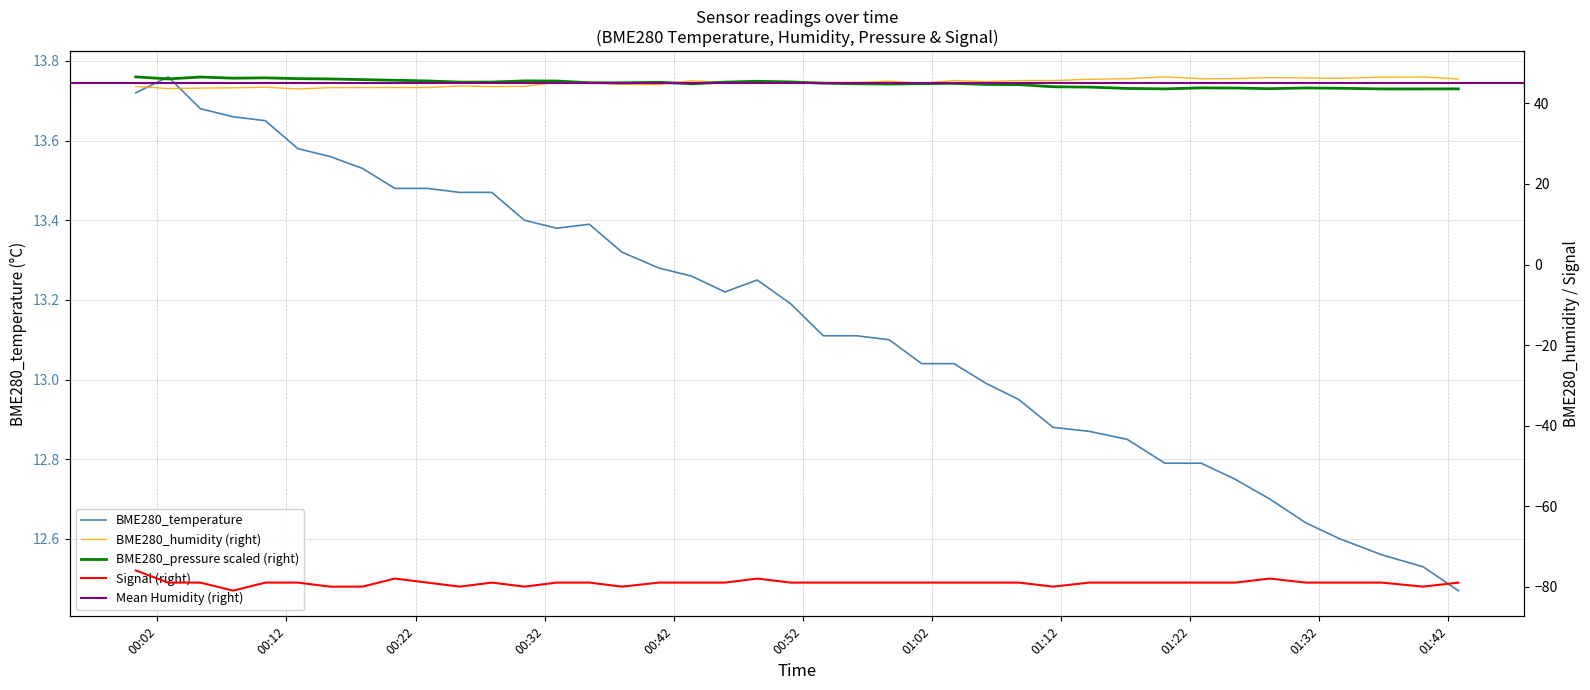

Where is the first local minimum for BME280_temperature?

2022/05/29 00:32:56